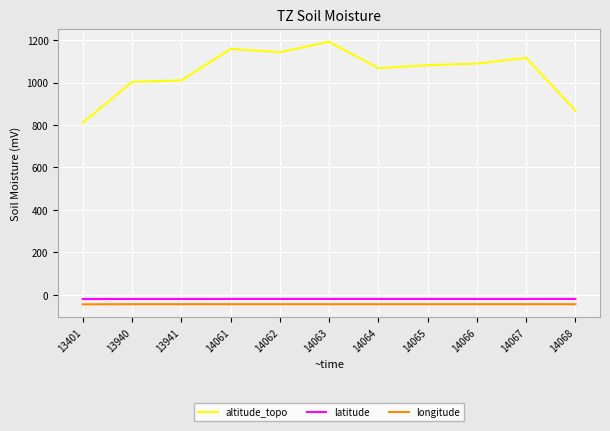

What is the total value across all series at 14068?

803.2